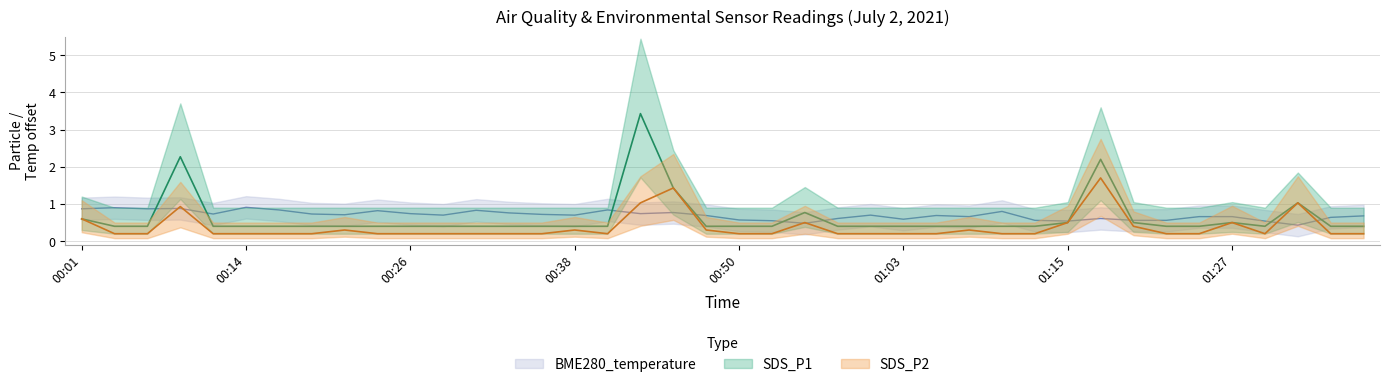

List the series in order of their overall mean, lowest first.

SDS_P2, SDS_P1, BME280_temperature